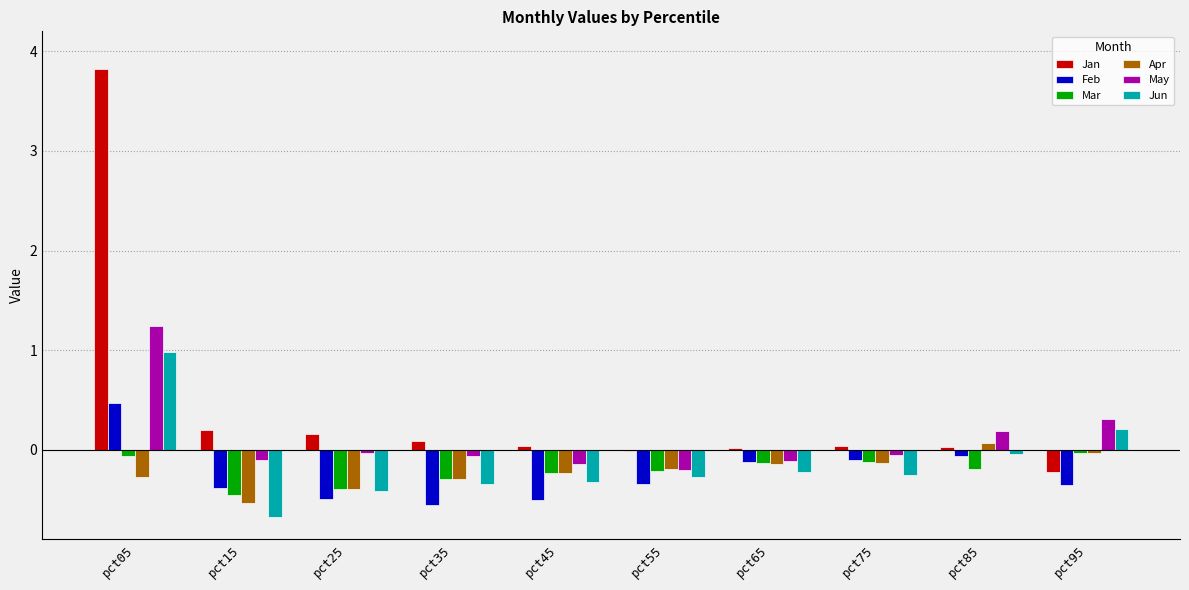

True or false: Feb has a value of -0.3 at pct45.

False